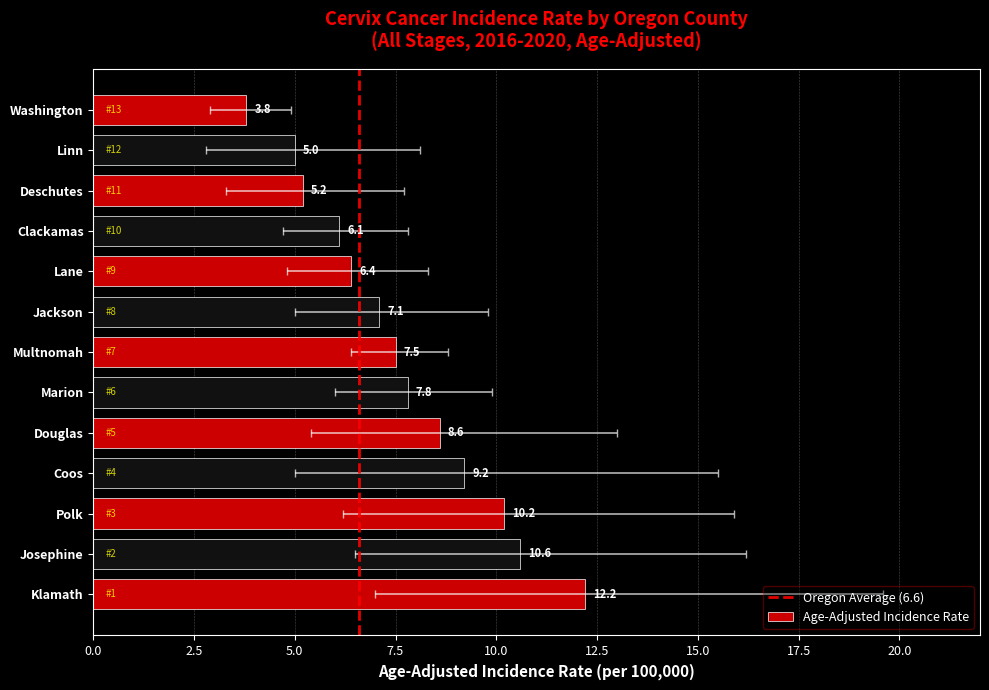

What is the smallest value displayed?

3.8